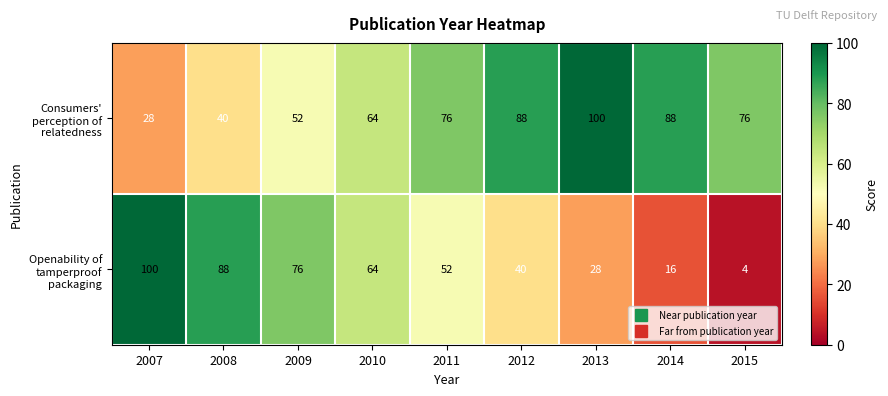

The Consumers' perception of relatedness series shows 88 at 2012. True or false?

True